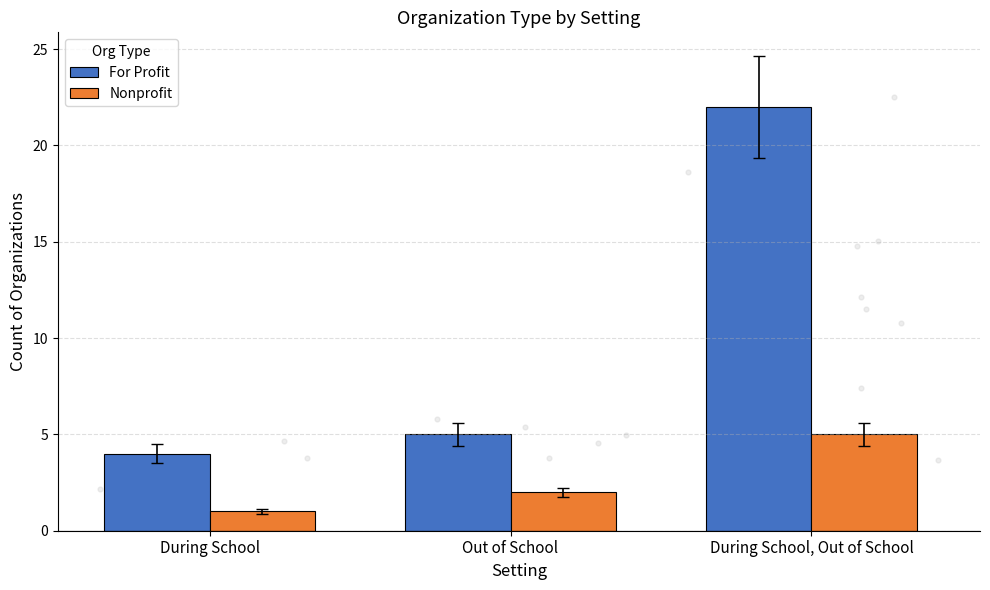

Which series has the largest Y range (max minus min)?

For Profit